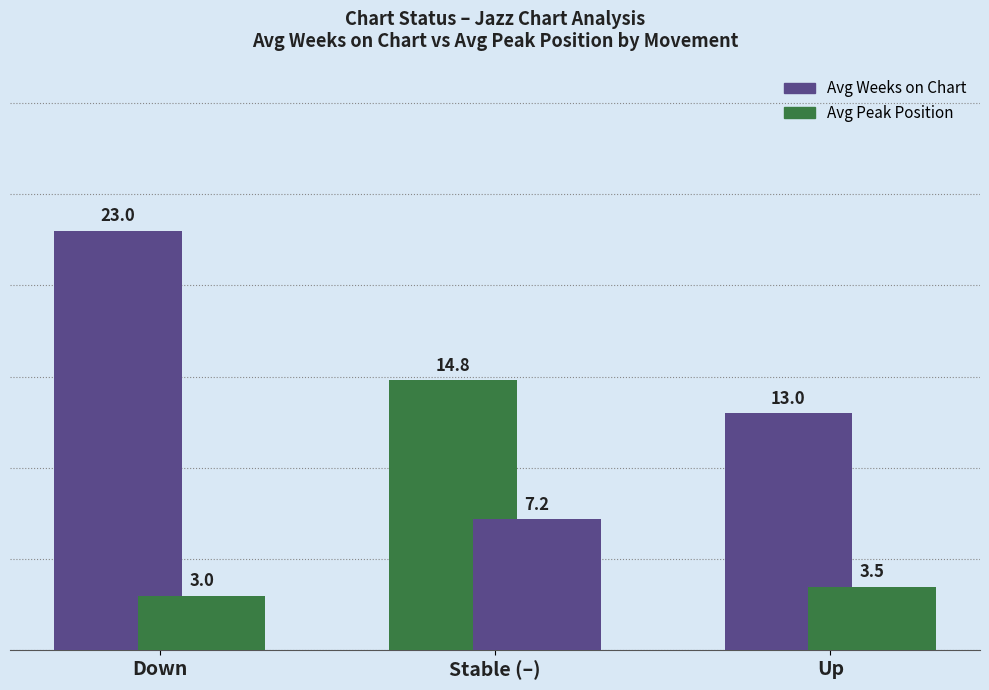

Count the number of data series in this chart.

2